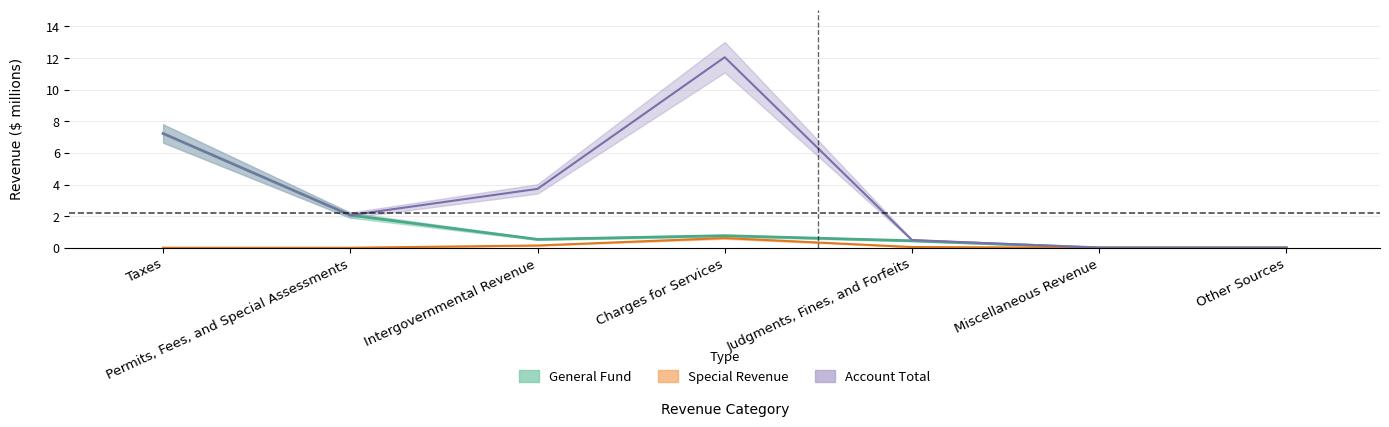

Which series has the largest range (max minus min)?

Account Total